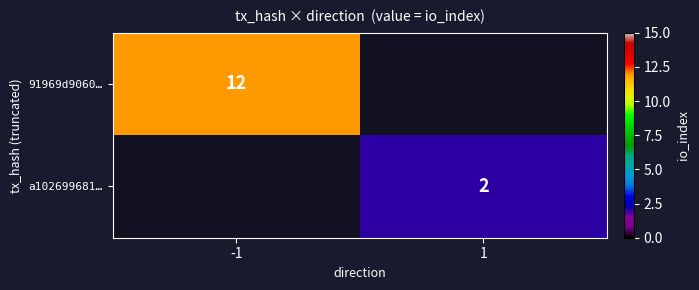

True or false: 91969d9060… has a value of 7 at -1.

False